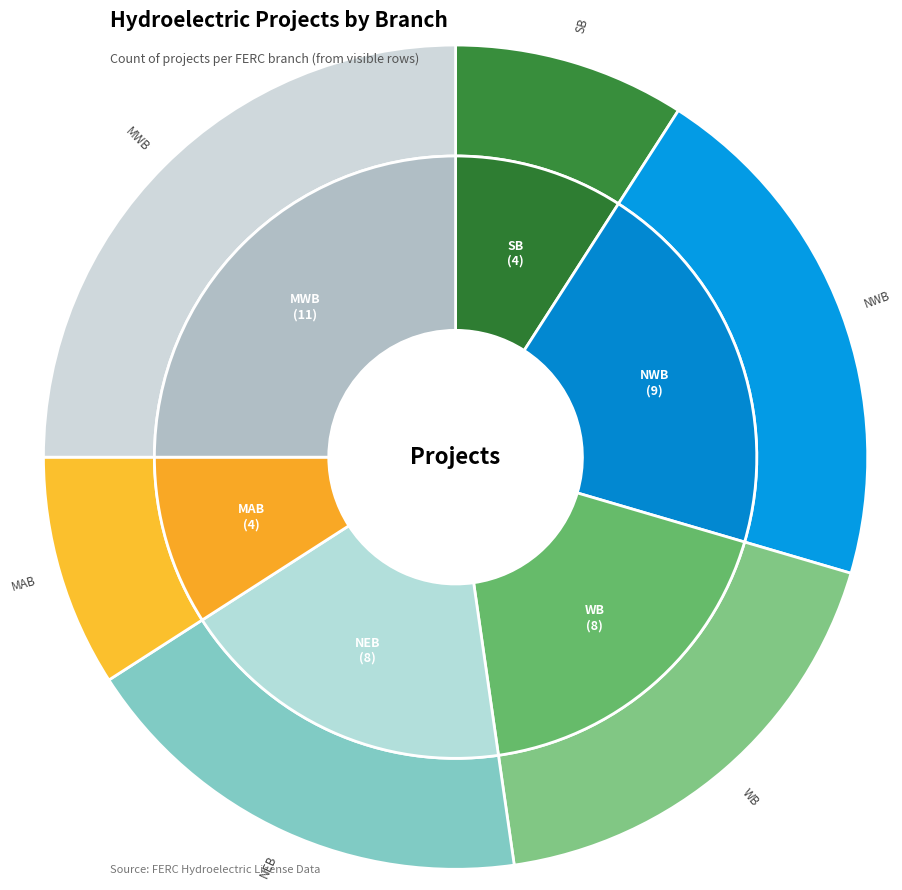

Which slice is the largest?

MWB